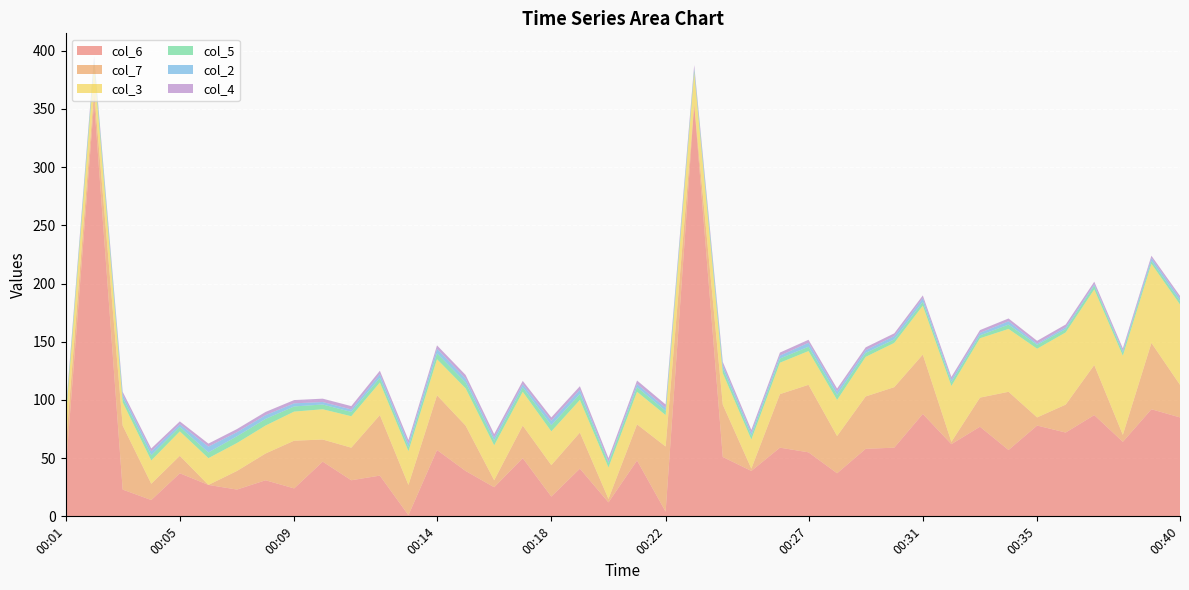

Reading left to right, extract all data points from this chart.

col_6: 38.0	356.0	23.0	14.0	37.0	27.0	23.0	31.0	24.0	47.0	31.0	35.0	1.0	57.0	39.0	25.0	50.0	17.0	41.0	12.0	48.0	4.0	354.0	51.0	39.0	59.0	55.0	37.0	58.0	59.0	88.0	62.0	77.0	57.0	78.0	72.0	87.0	64.0	92.0	85.0
col_7: 19.0	9.0	55.0	14.0	15.0	0.0	16.0	23.0	41.0	19.0	28.0	52.0	26.0	47.0	39.0	6.0	28.0	27.0	31.0	3.0	31.0	56.0	0.0	45.0	2.0	46.0	58.0	32.0	45.0	52.0	51.0	2.0	25.0	50.0	7.0	24.0	43.0	6.0	57.0	28.0
col_3: 24.0	22.0	20.0	20.0	21.0	23.0	24.0	24.0	25.0	26.0	27.0	28.0	29.0	31.0	32.0	30.0	29.0	29.0	28.0	27.0	28.0	27.0	27.0	27.0	25.0	27.0	29.0	31.0	34.0	38.0	42.0	48.0	51.0	54.0	59.0	62.0	65.0	68.0	68.0	69.0
col_5: 4.0	4.1	3.8	4.5	3.9	4.9	5.8	5.7	4.4	4.1	3.7	4.0	3.5	5.0	5.1	4.1	3.9	5.3	5.1	3.9	4.0	3.6	2.6	4.1	3.2	3.6	3.7	4.3	3.4	3.0	3.3	3.4	2.5	3.7	3.3	2.9	3.2	2.7	2.5	3.0
col_2: 0.3	1.5	2.7	3.3	2.2	5.0	3.5	3.2	2.7	2.1	2.1	3.2	3.1	3.9	3.3	2.5	2.6	3.8	3.6	1.1	2.7	2.6	1.2	2.9	2.5	2.5	3.4	2.9	2.3	2.8	3.1	2.0	2.1	2.9	1.1	1.6	1.1	1.5	2.4	2.3
col_4: 2.5	2.6	2.5	2.5	2.5	2.6	2.7	2.8	2.8	2.9	2.9	2.9	3.0	3.0	3.1	3.1	2.9	2.9	3.1	3.0	3.0	2.9	2.9	2.7	2.6	2.6	2.6	2.6	2.5	2.4	2.4	2.4	2.4	2.4	2.4	2.3	2.3	2.1	2.0	2.1